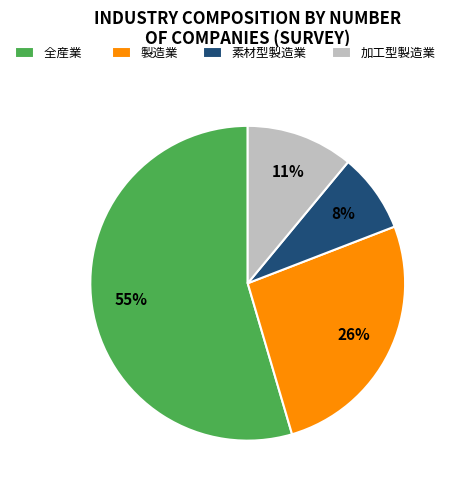

To the nearest percent, what portion does 製造業 represent?

26%